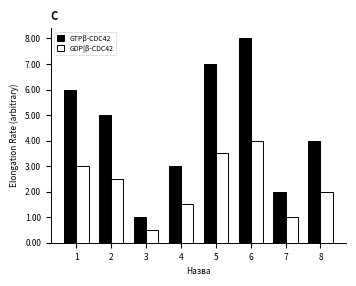

What is the difference between the GDP|β-CDC42 values at 3 and 7?

0.5